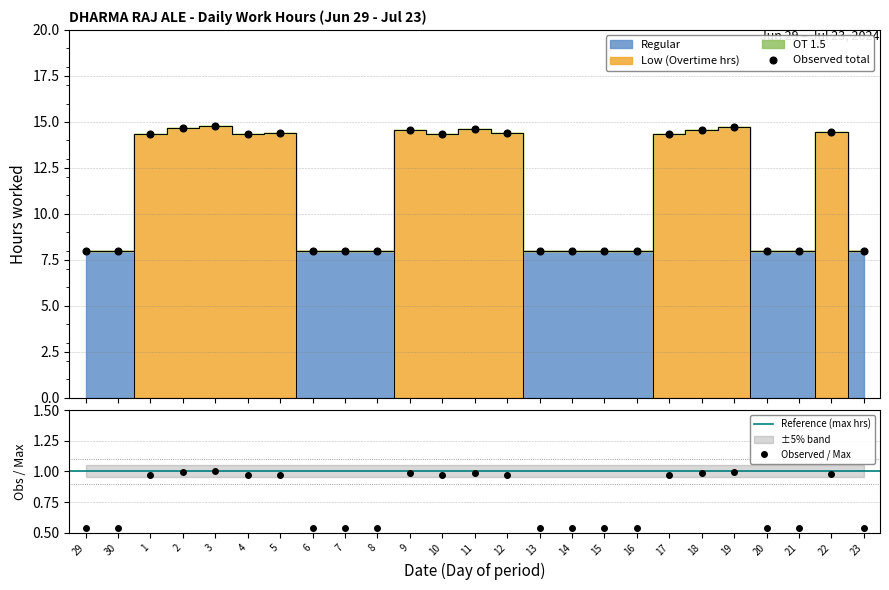

Is it true that Regular equals 1.6 at 11?

False